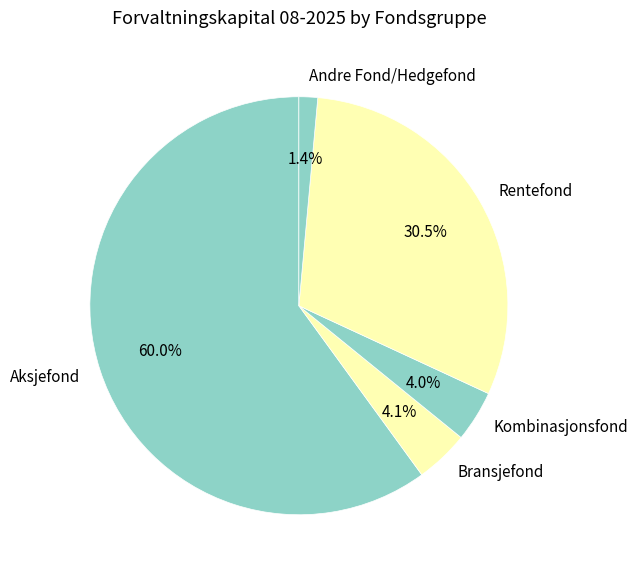

Which has a higher value, Bransjefond or Rentefond?

Rentefond